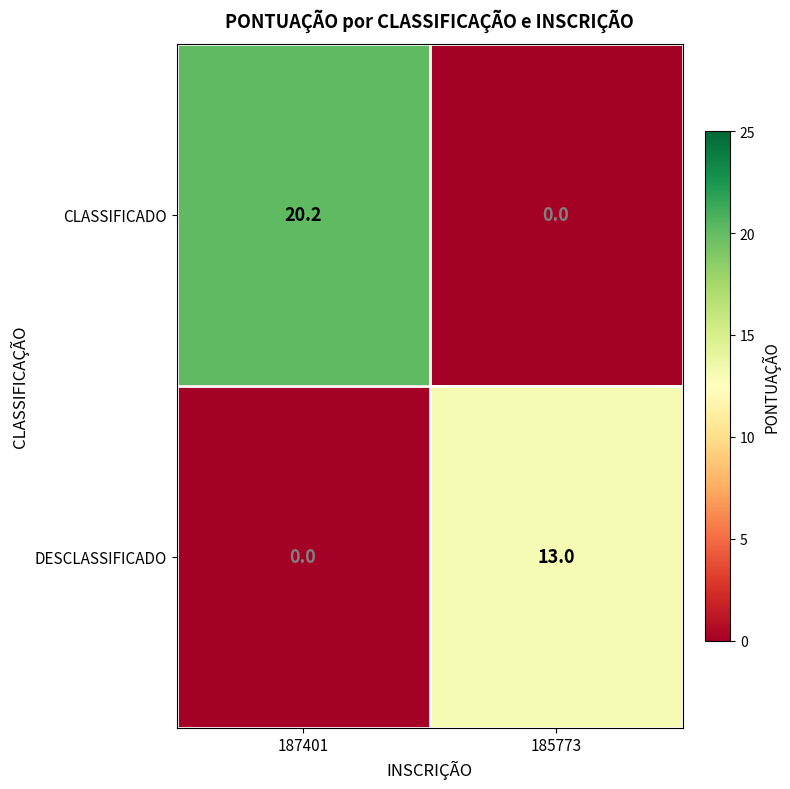

The value of DESCLASSIFICADO at 187401 is 5.3. True or false?

False